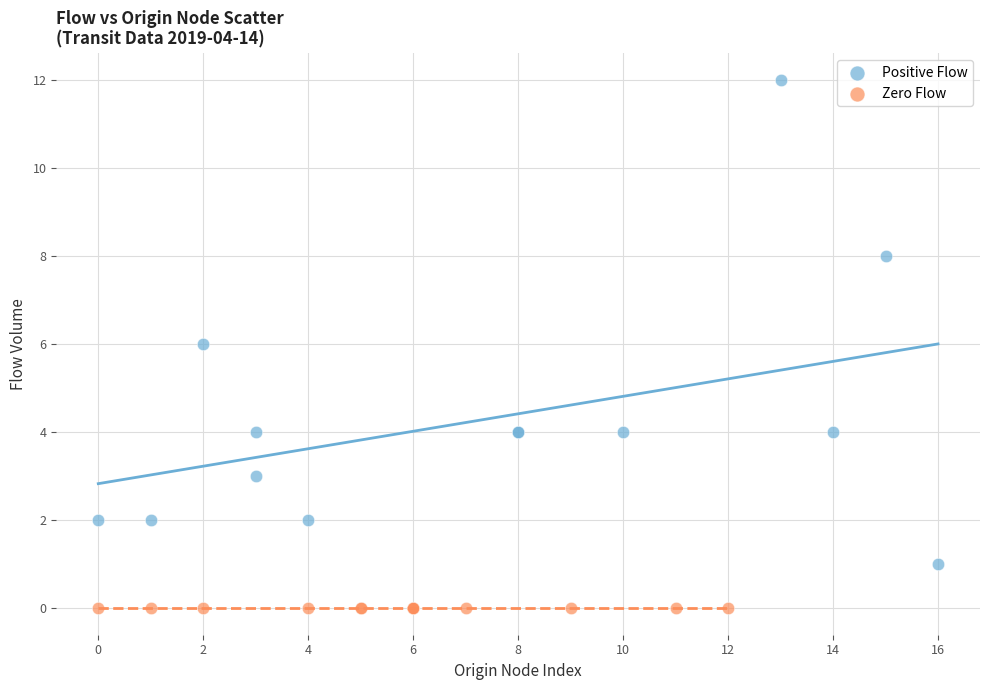

Which series reaches the minimum Y coordinate?

Zero Flow